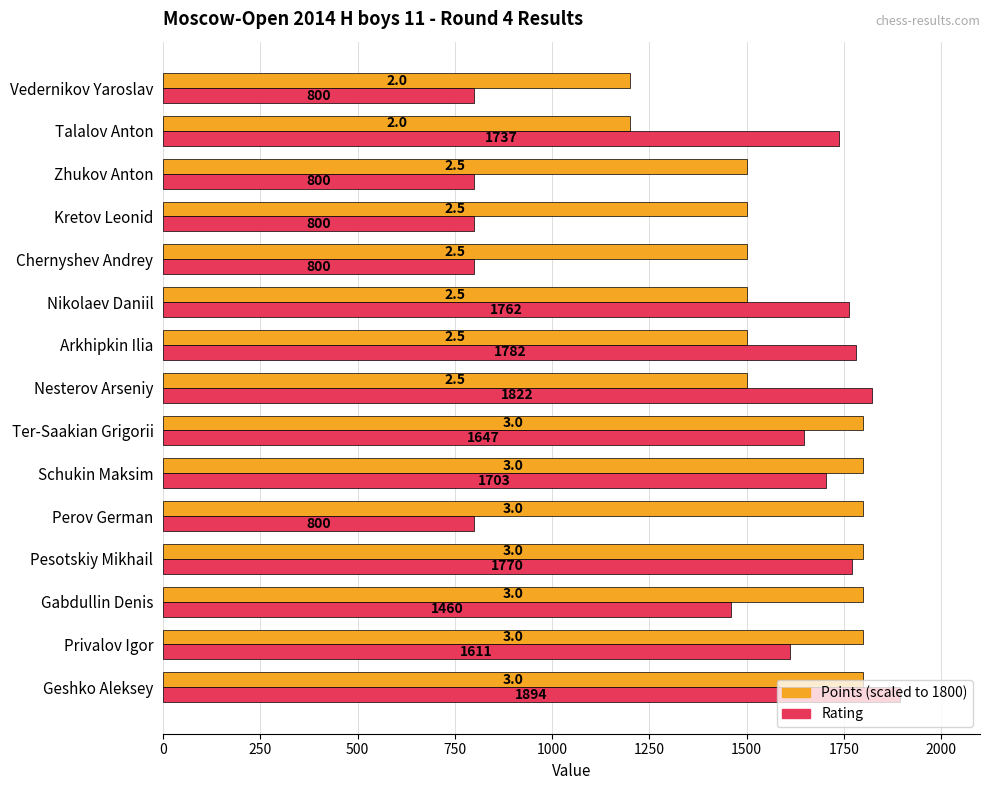

At which category is the sum across all series the highest?

Geshko Aleksey